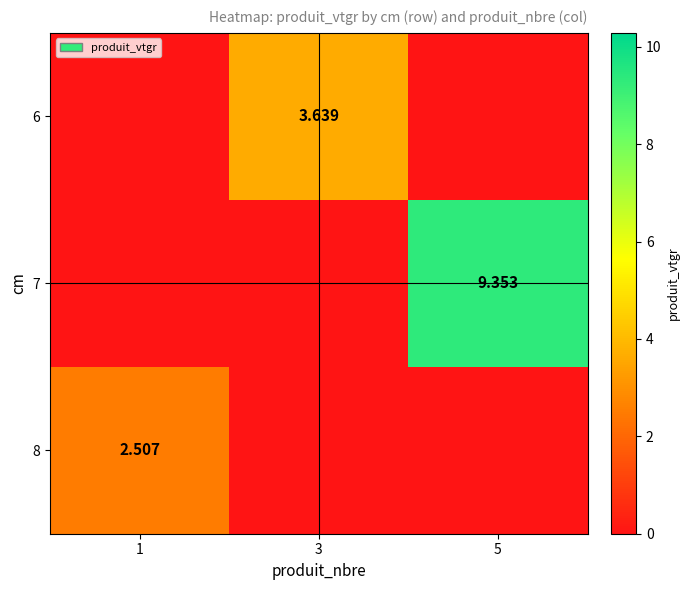

Rank the series by their average value, from highest to lowest.

7, 6, 8